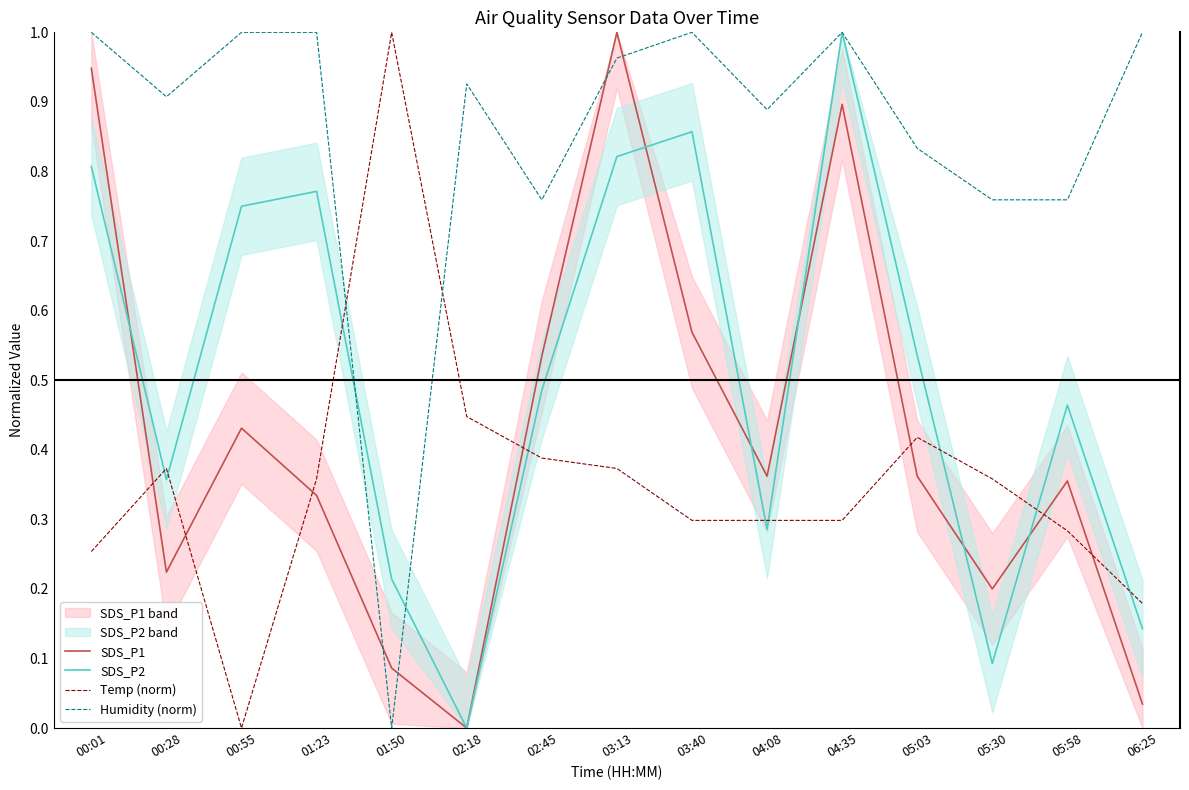

Is it true that SDS_P2 equals 0.0 at 02:18?

True